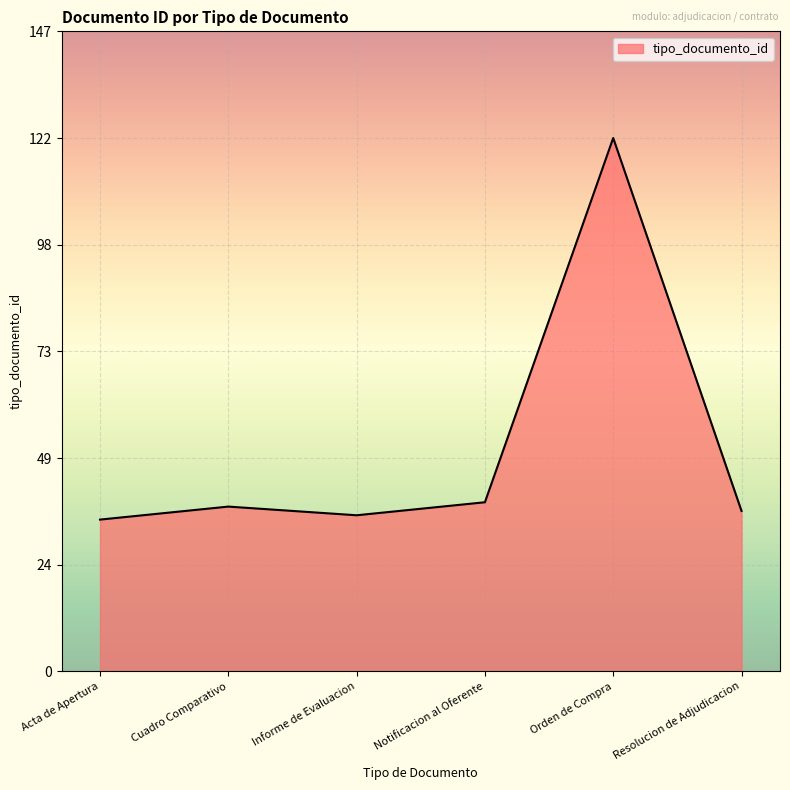

What position from the left is Resolucion de Adjudicacion?

6